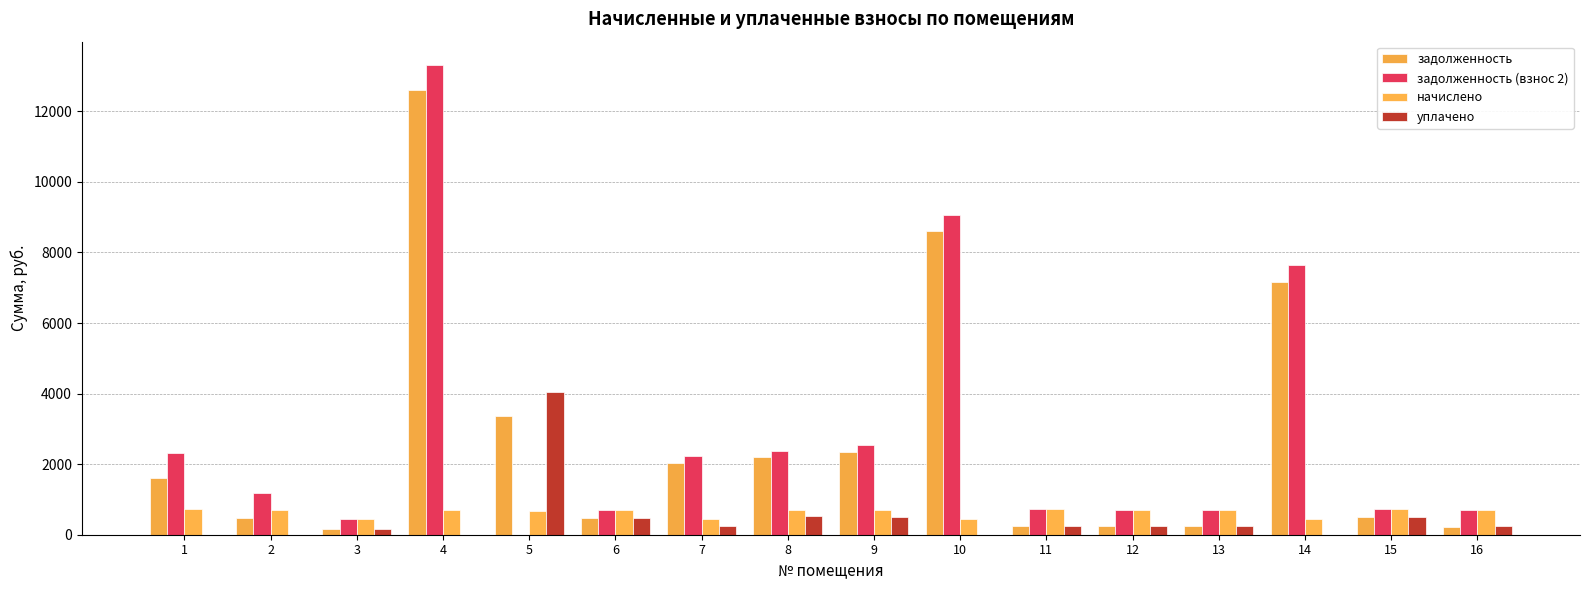

What is the value of the задолженность bar at the 9th from the left?

2349.2